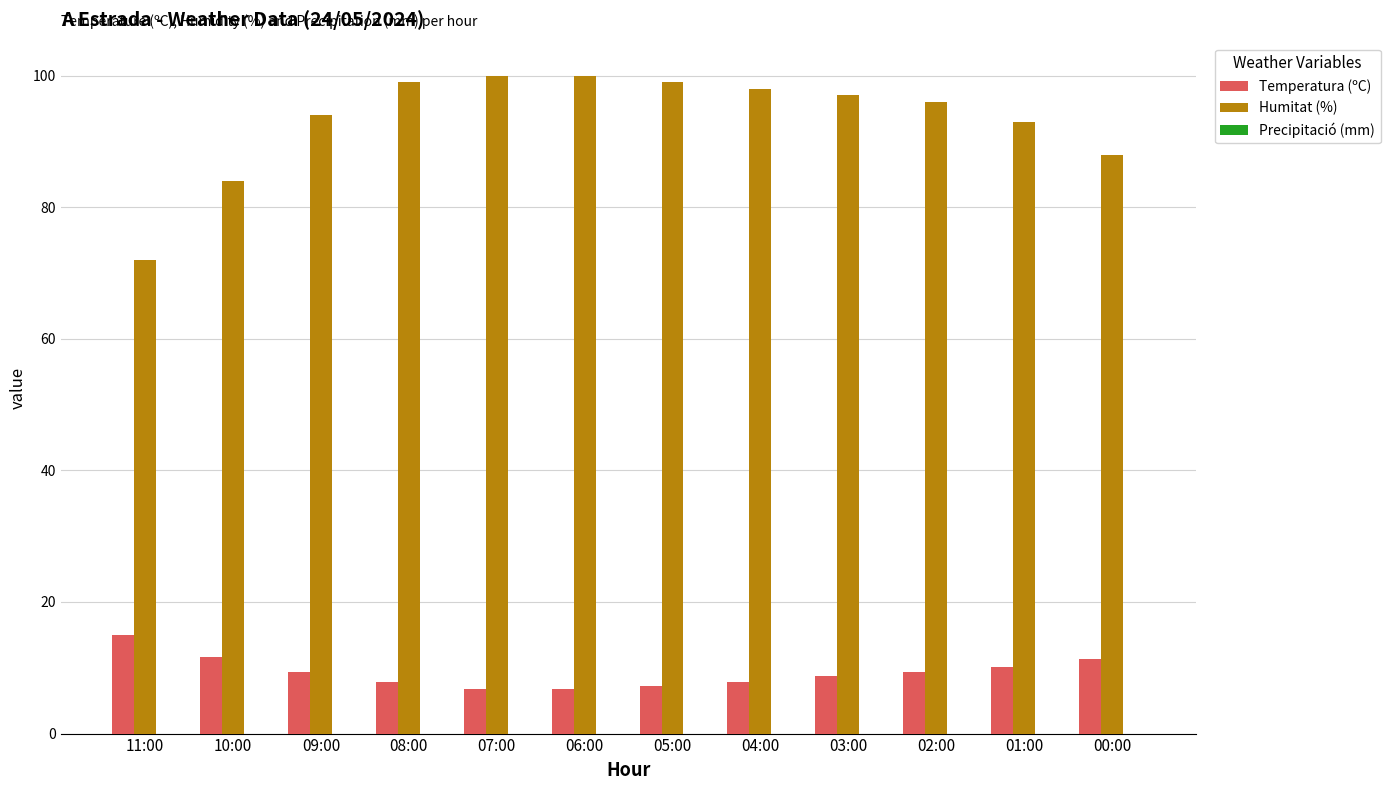

The value of Humitat (%) at 03:00 is 97.0. True or false?

True